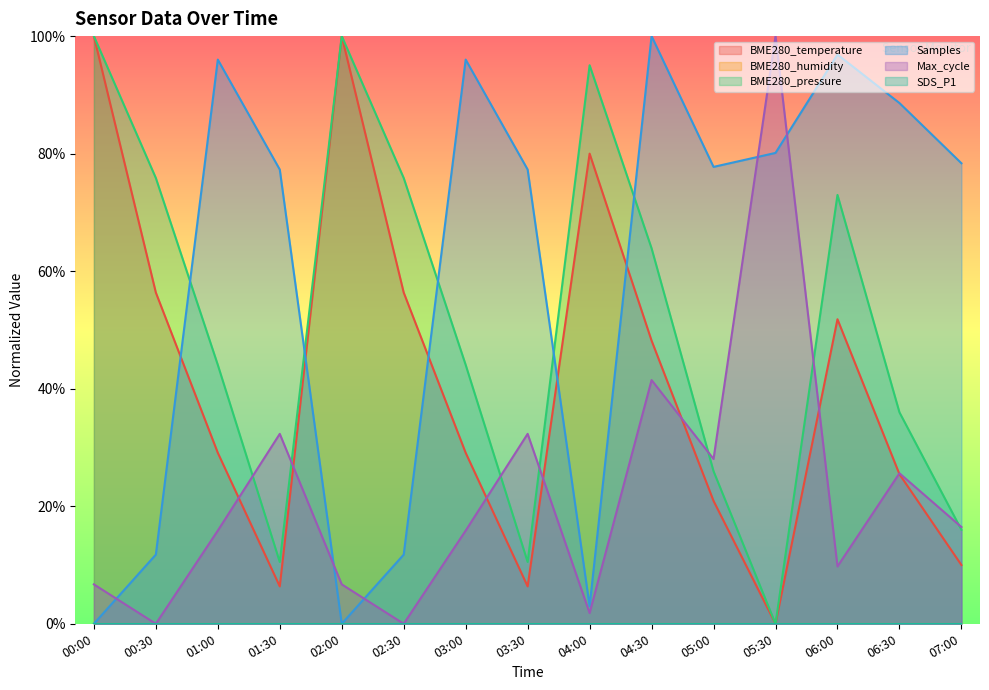

Between 00:00 and 04:30, which is larger?

00:00